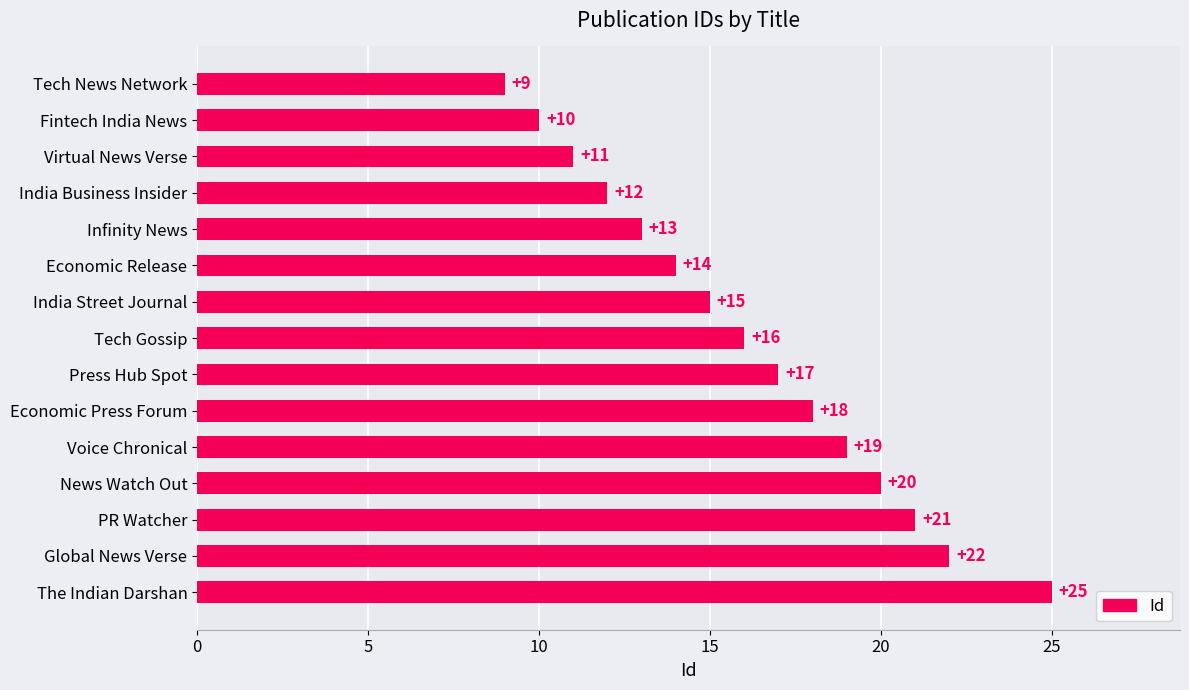

Count the number of data series in this chart.

1